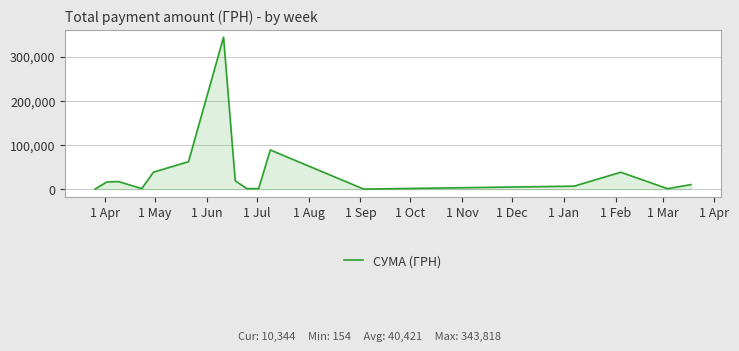

What is the greatest value displayed?

343818.4